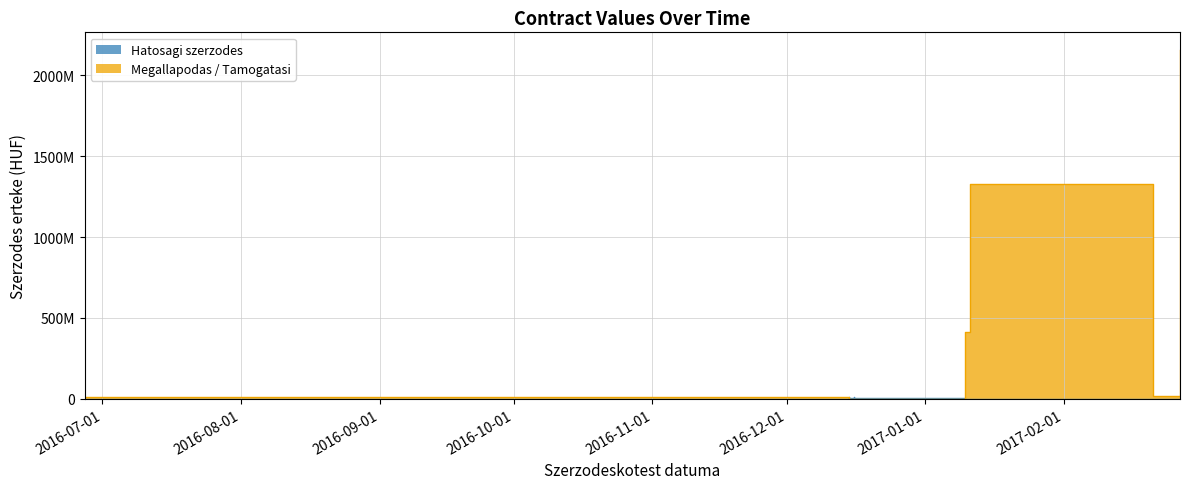

What is the difference between the highest and lowest values at 2016-12-16?

9818439